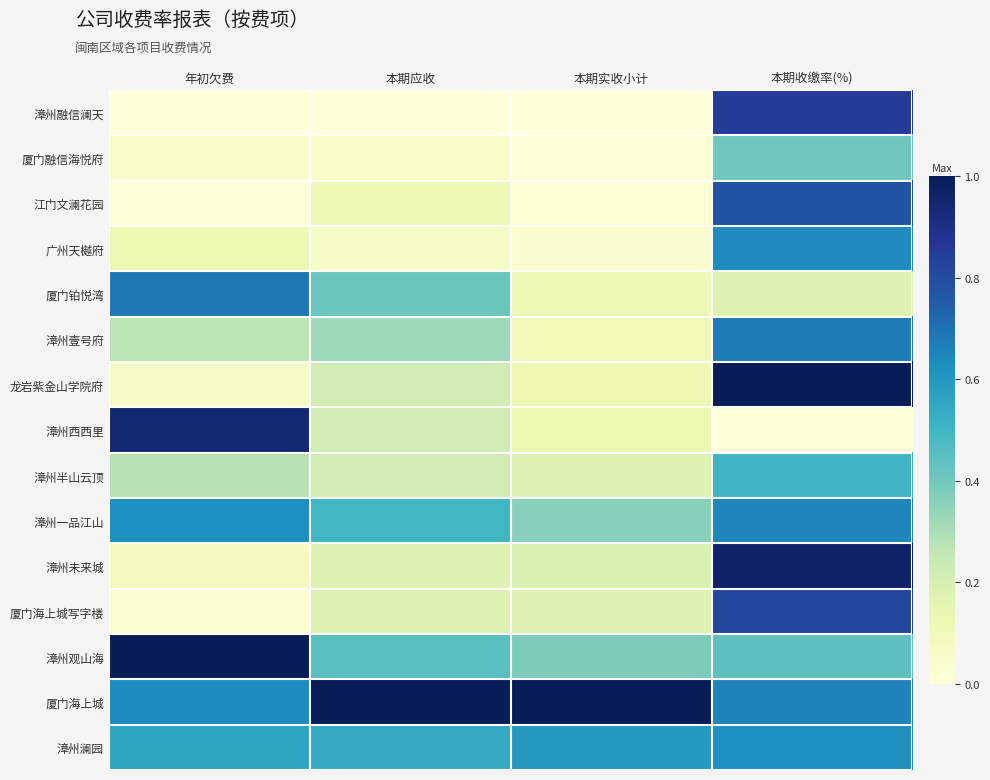

Which label corresponds to the largest value in the chart?

本期收缴率(%)